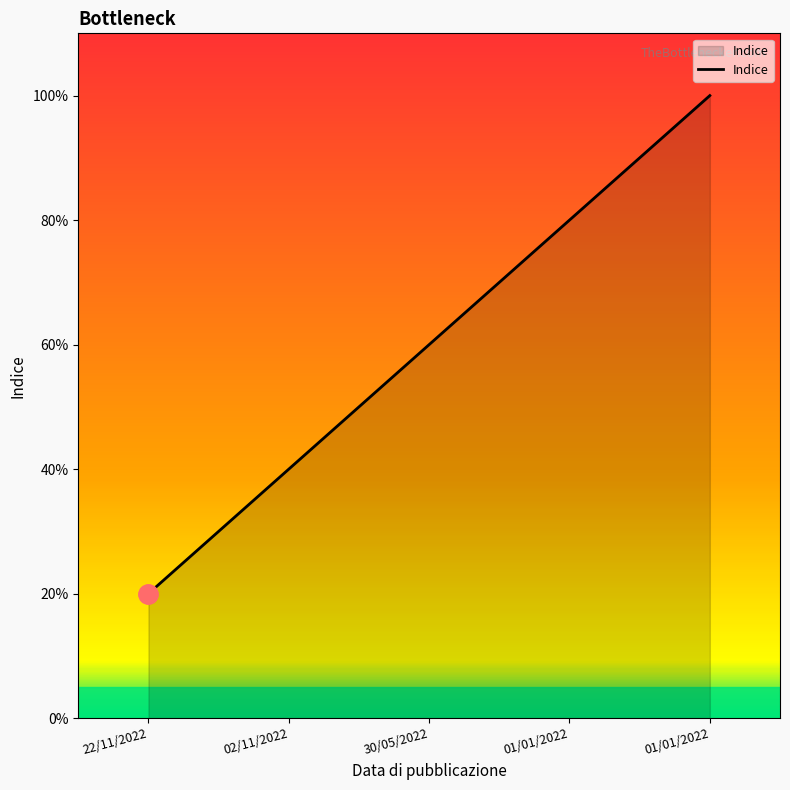

What is the sum of the values at 01/01/2022 and 30/05/2022?

7